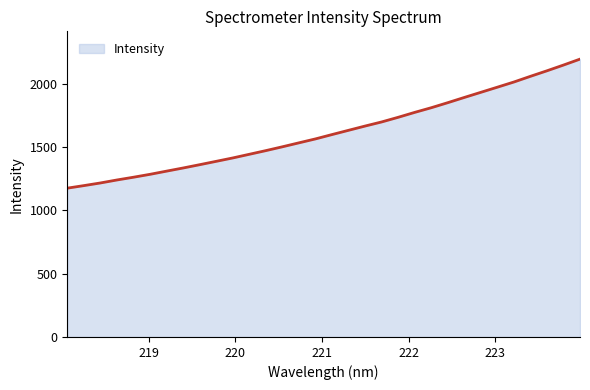

What is the maximum value shown in the chart?

2193.9